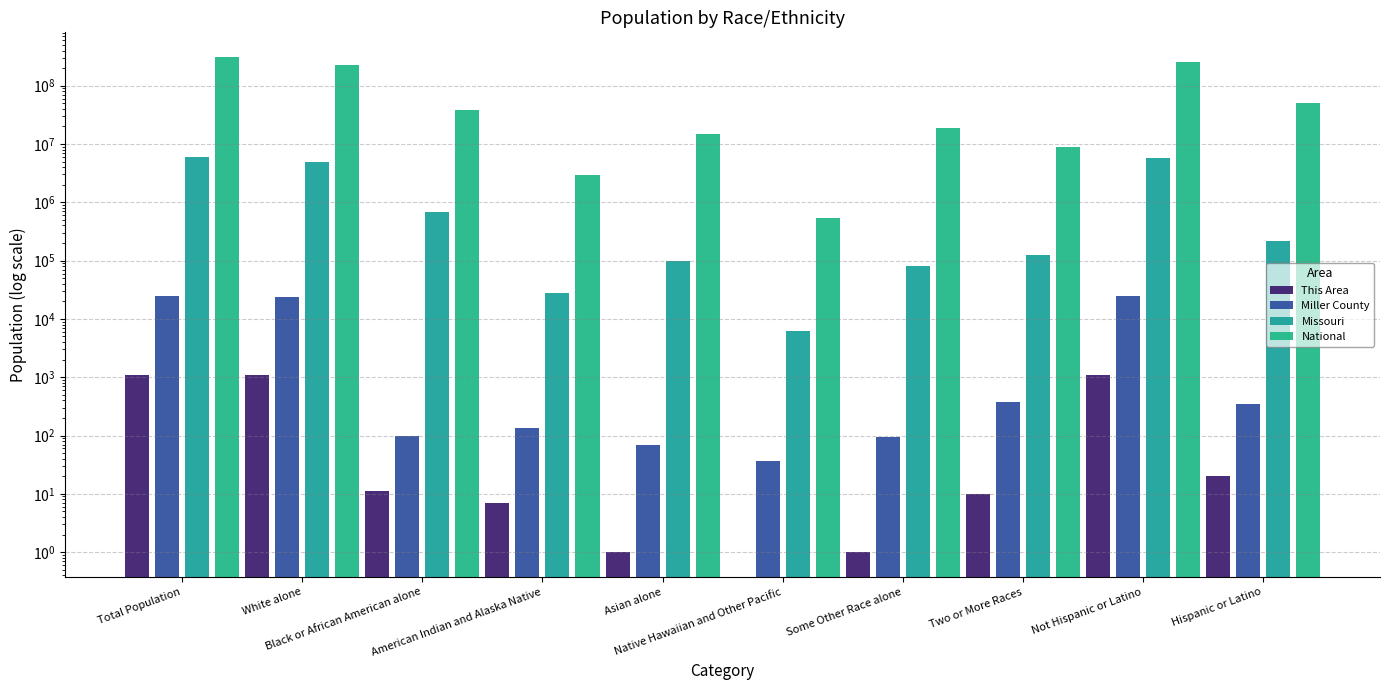

Are the bars horizontal?

No